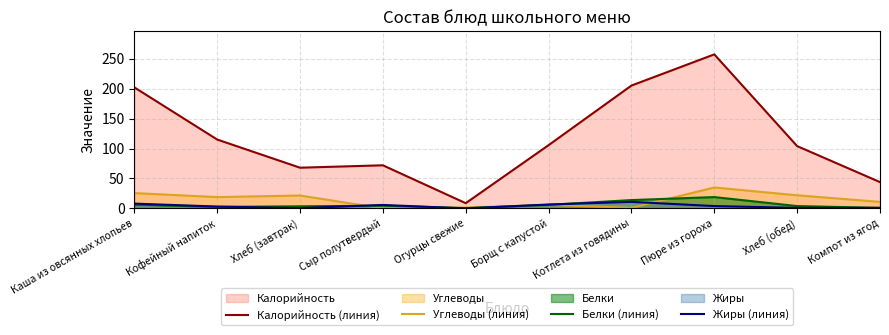

Which label corresponds to the smallest value in the chart?

Сыр полутвердый